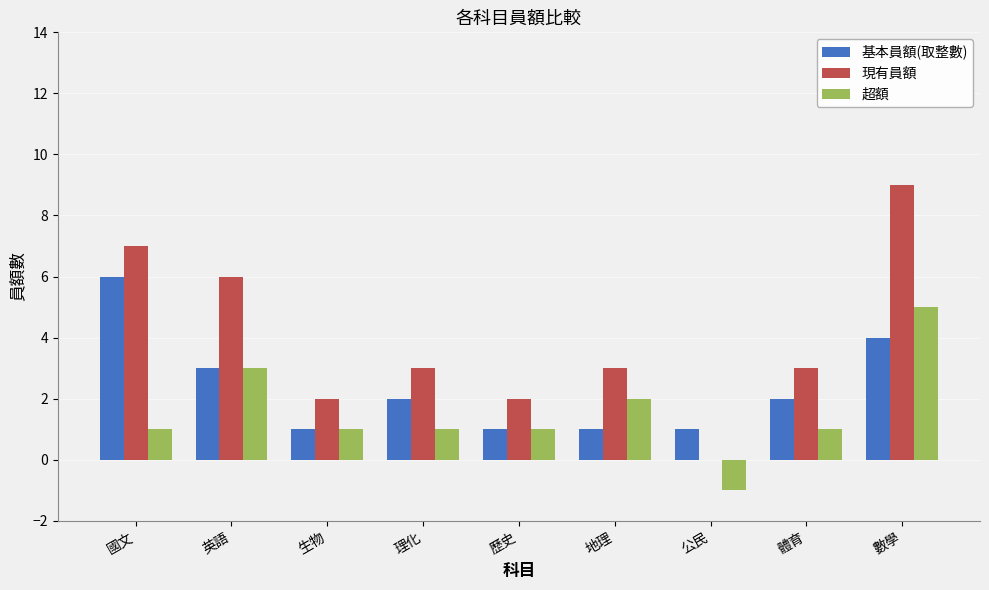

What is the sum of all 現有員額 values?

35